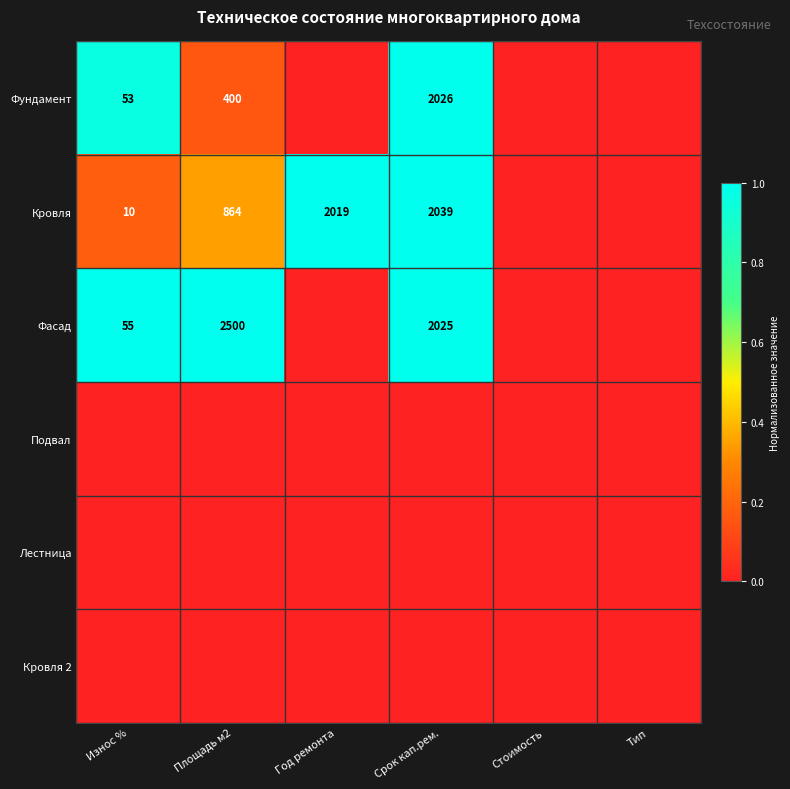

What is the difference between the Кровля values at Площадь м2 and Срок кап.рем.?

1175